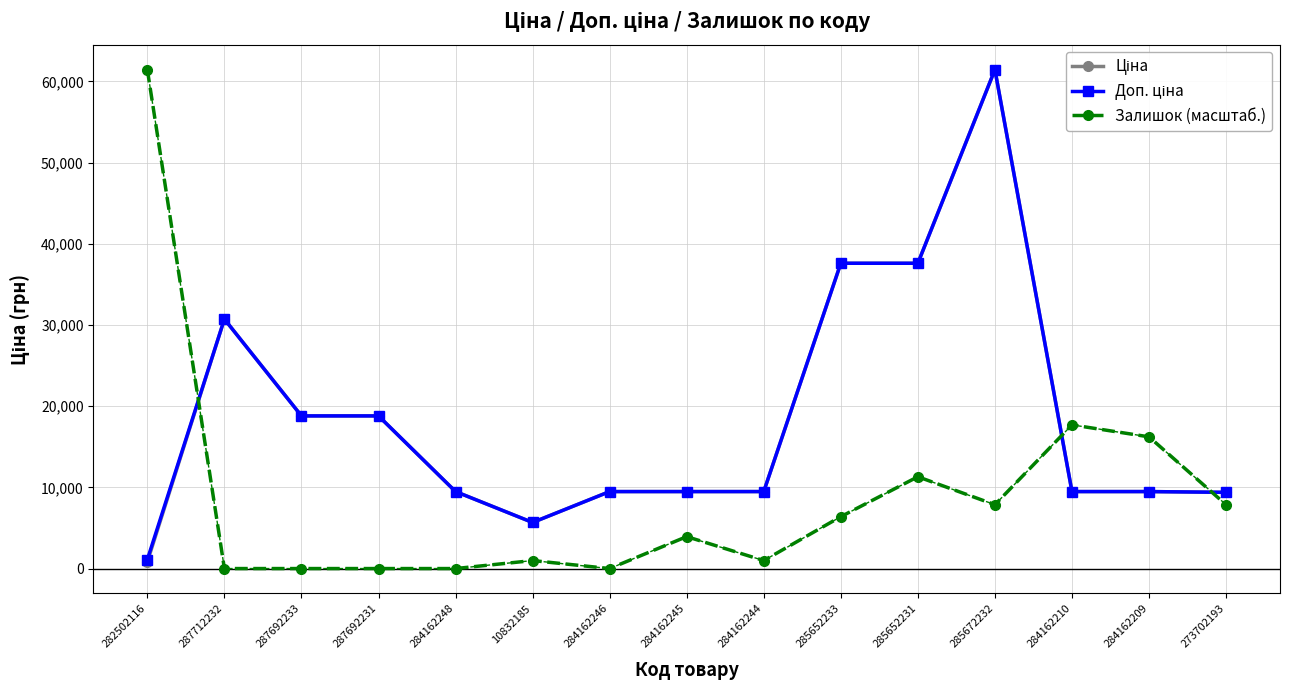

How many lines are shown in the chart?

3